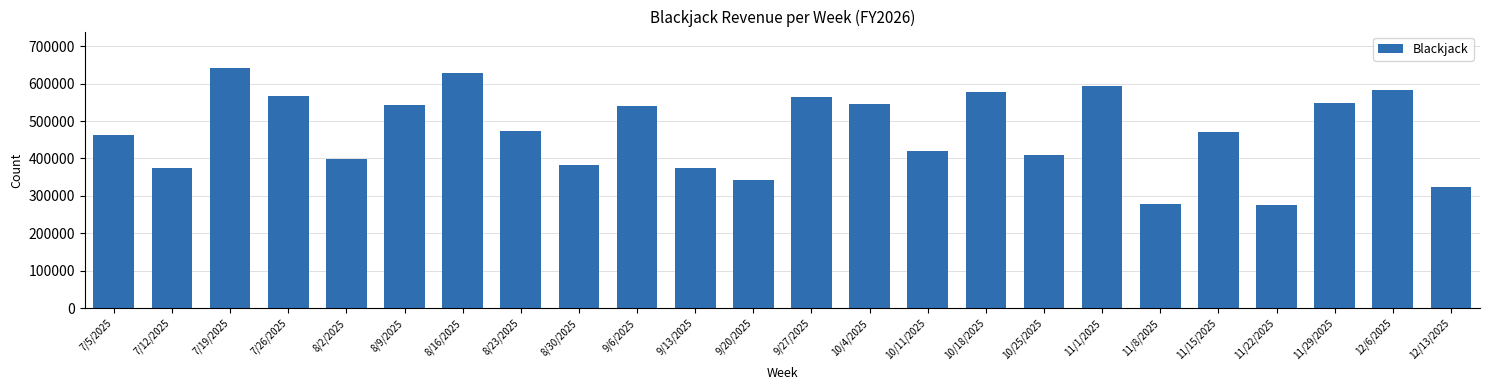

Between 7/26/2025 and 7/12/2025, which is larger?

7/26/2025